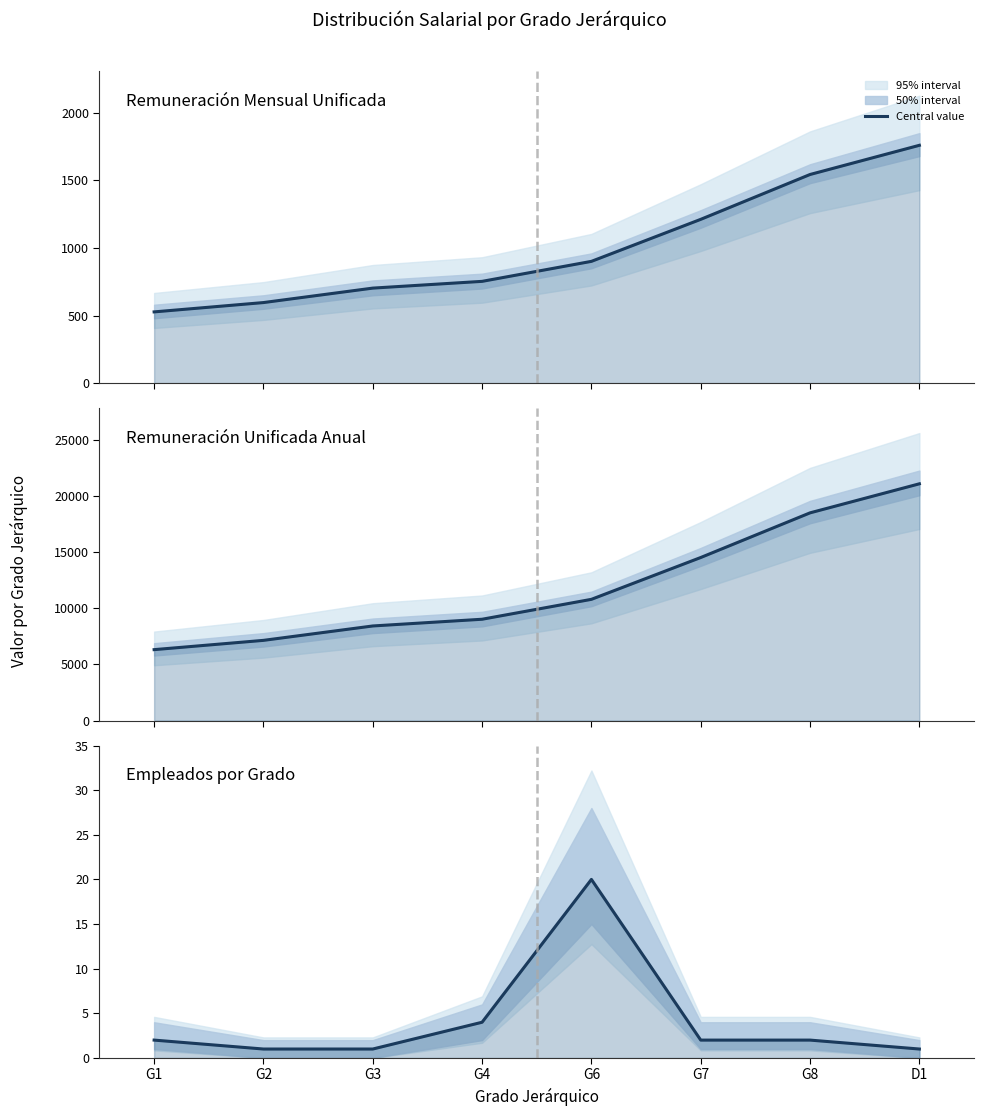

True or false: Remuneración Unificada Anual and Empleados por Grado intersect in this chart.

False